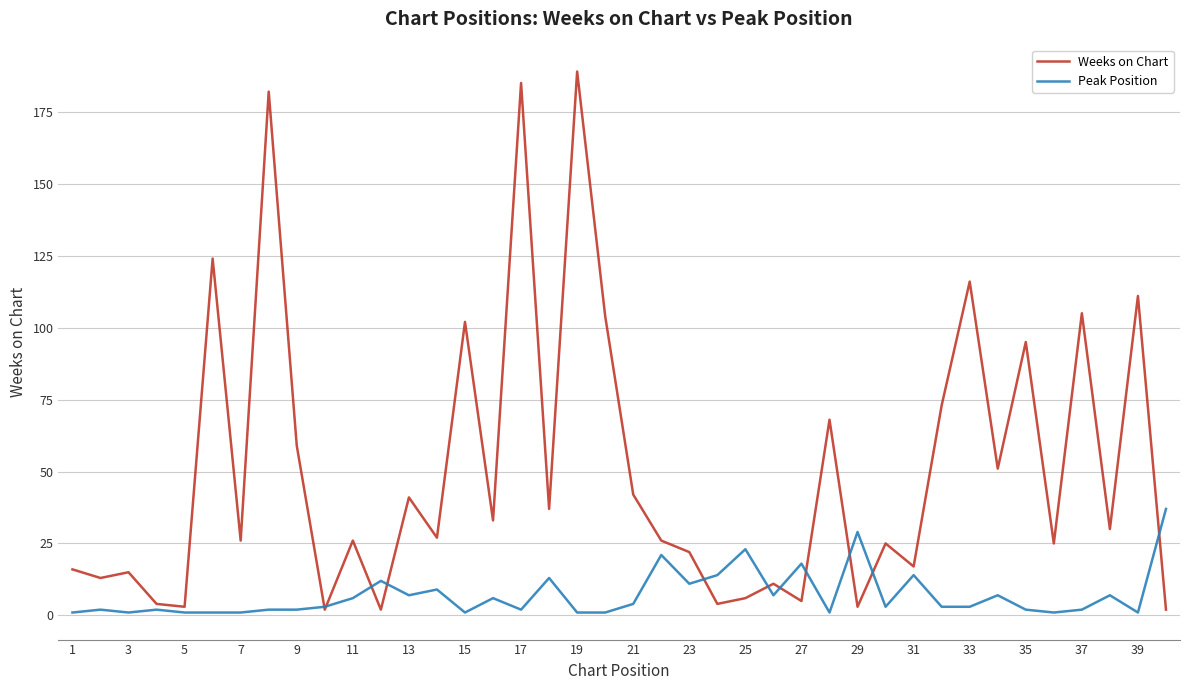

Rank the series by their maximum value, from highest to lowest.

Weeks on Chart, Peak Position